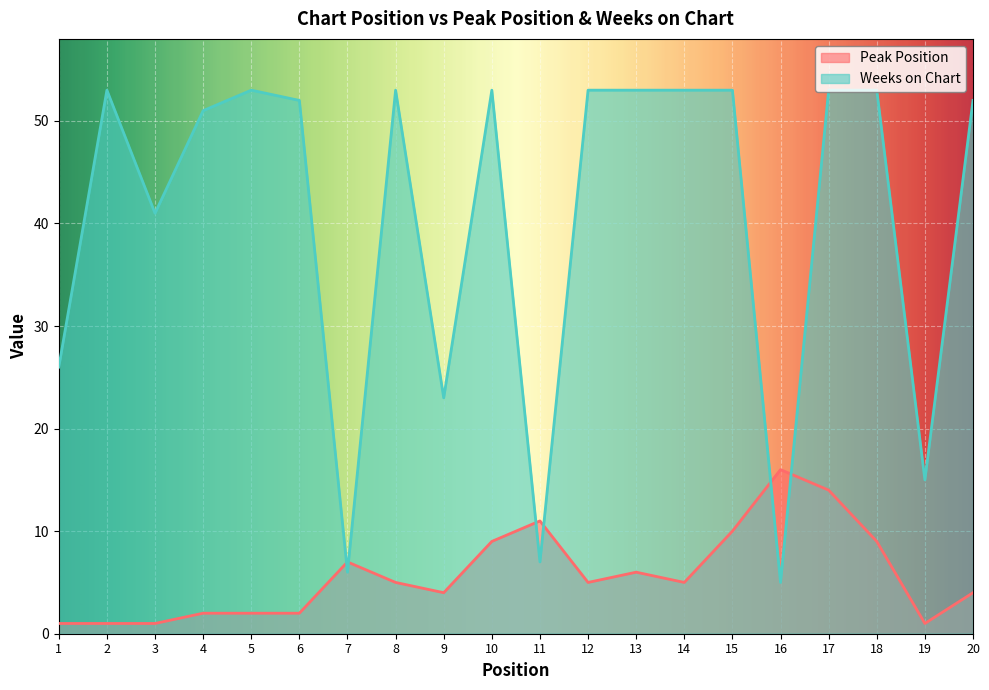

At which label does Peak Position reach its minimum?

1